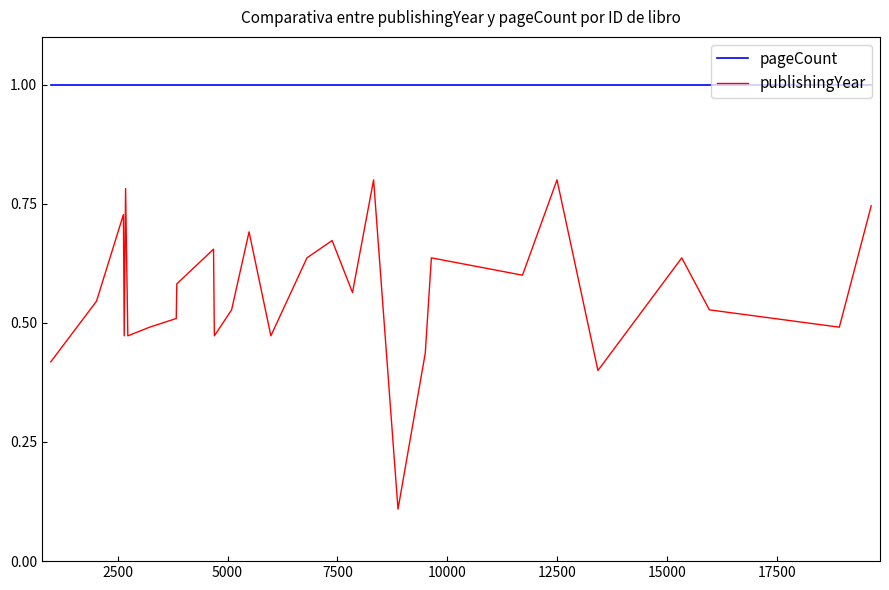

Rank the series by their maximum value, from lowest to highest.

publishingYear, pageCount